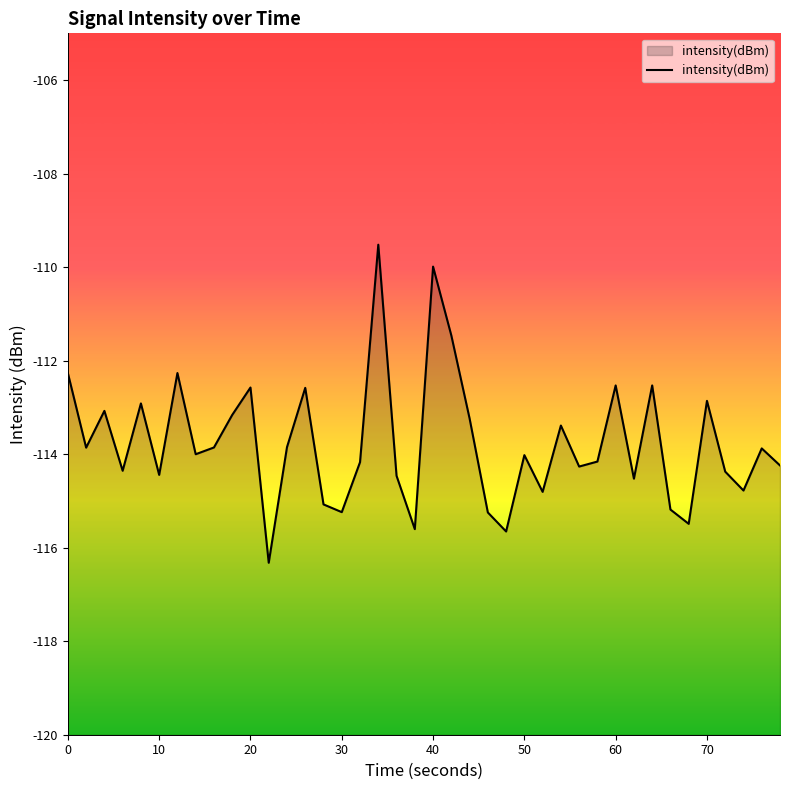

What is the maximum value shown in the chart?

-109.5